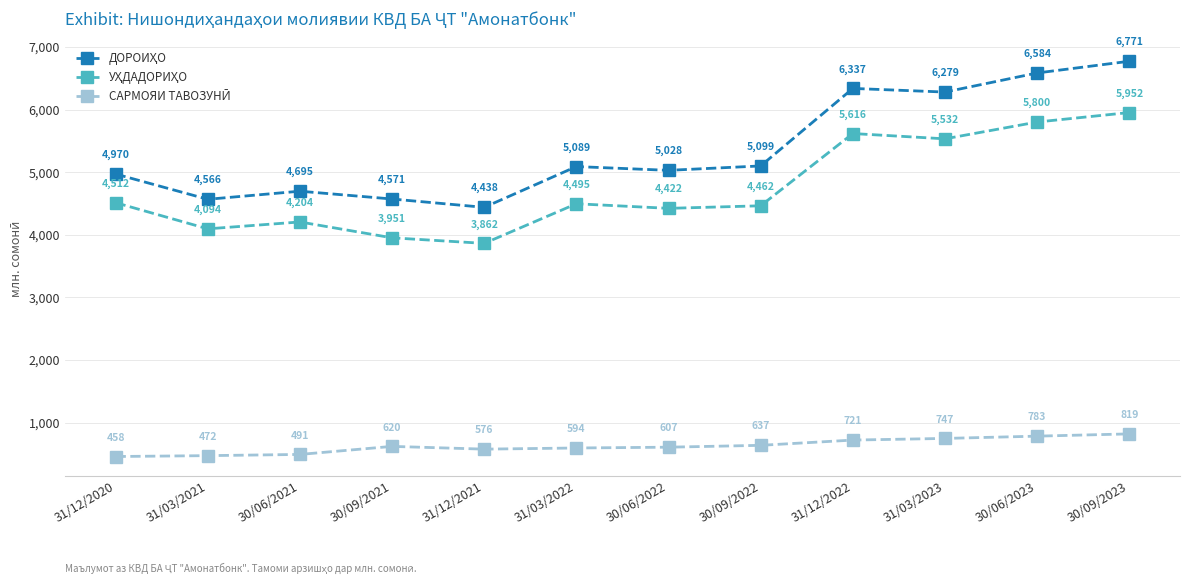

At how many categories does at least one series exceed 4720?

8